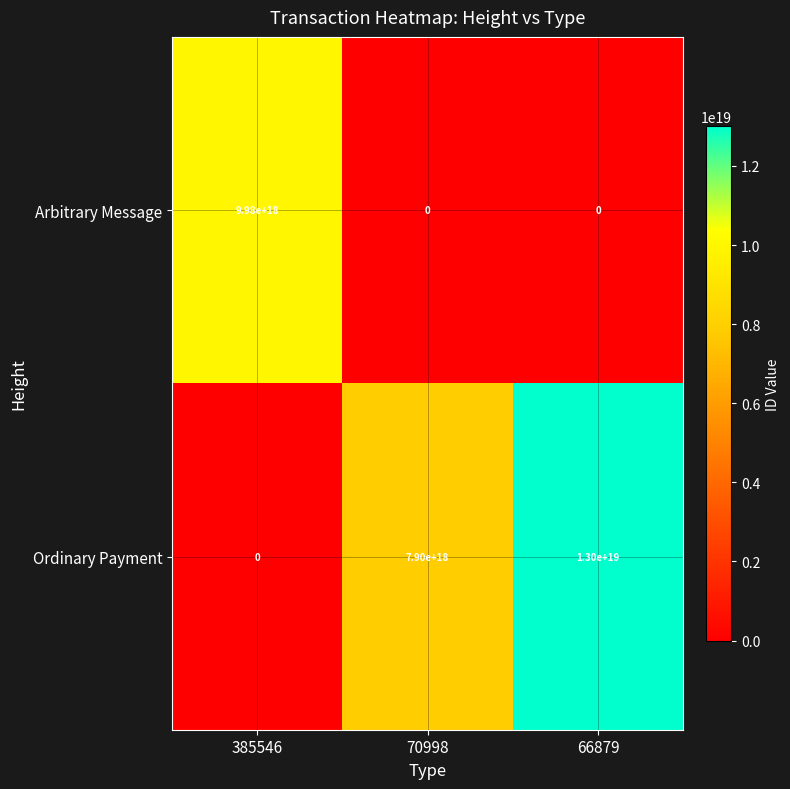

Rank the series by their maximum value, from lowest to highest.

Arbitrary Message, Ordinary Payment